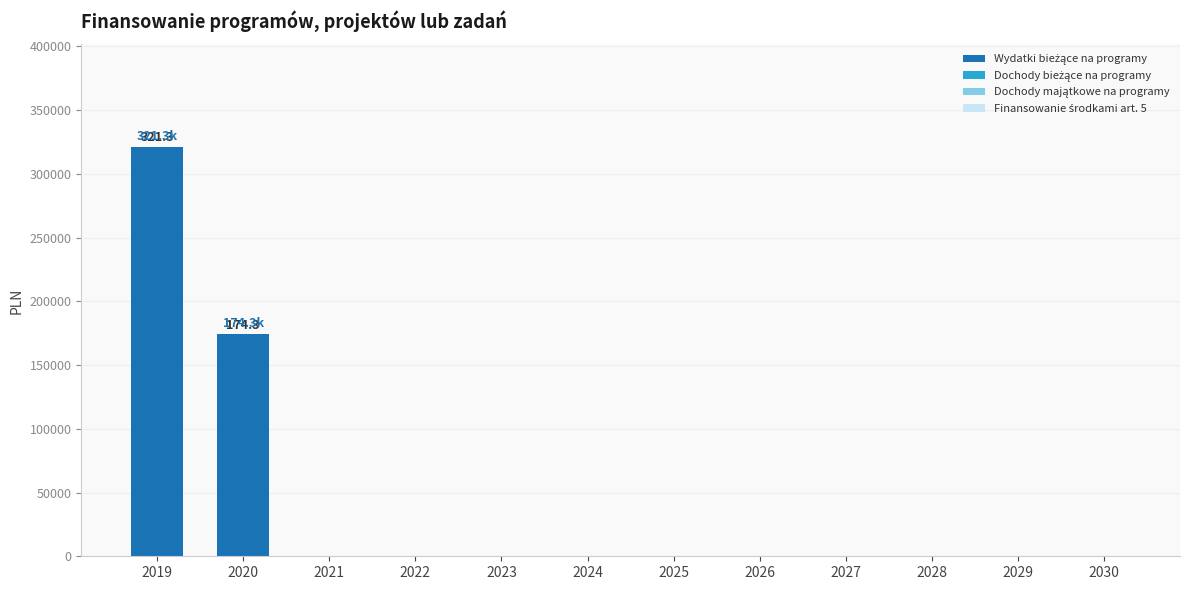

What is the sum of all values?

495629.5